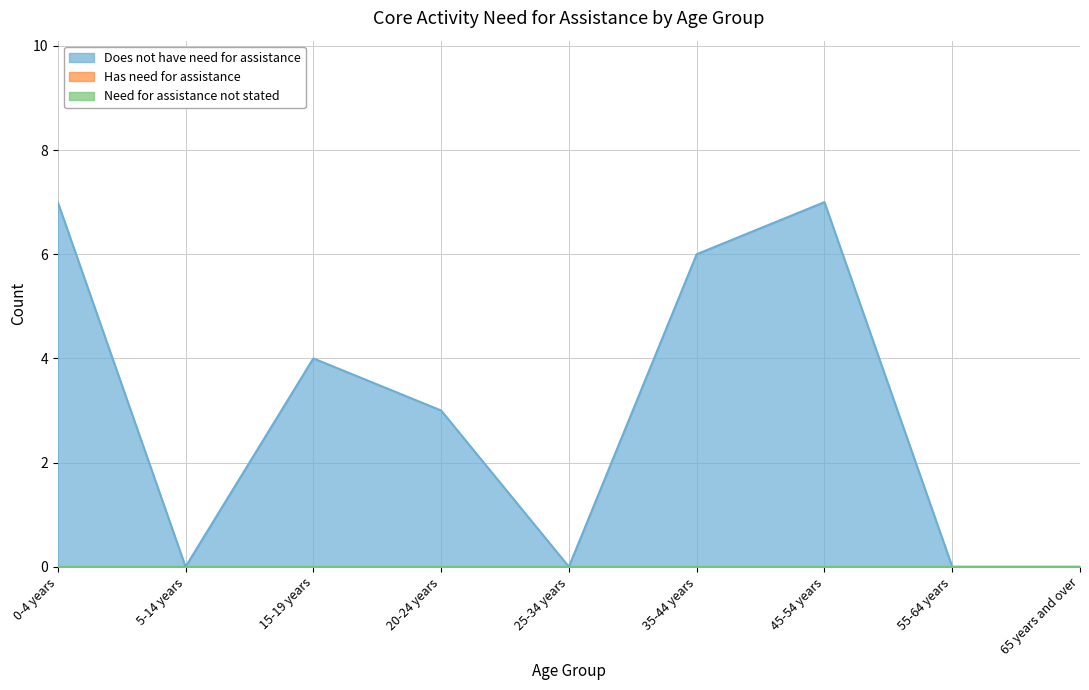

True or false: Need for assistance not stated and Has need for assistance cross at least once.

False